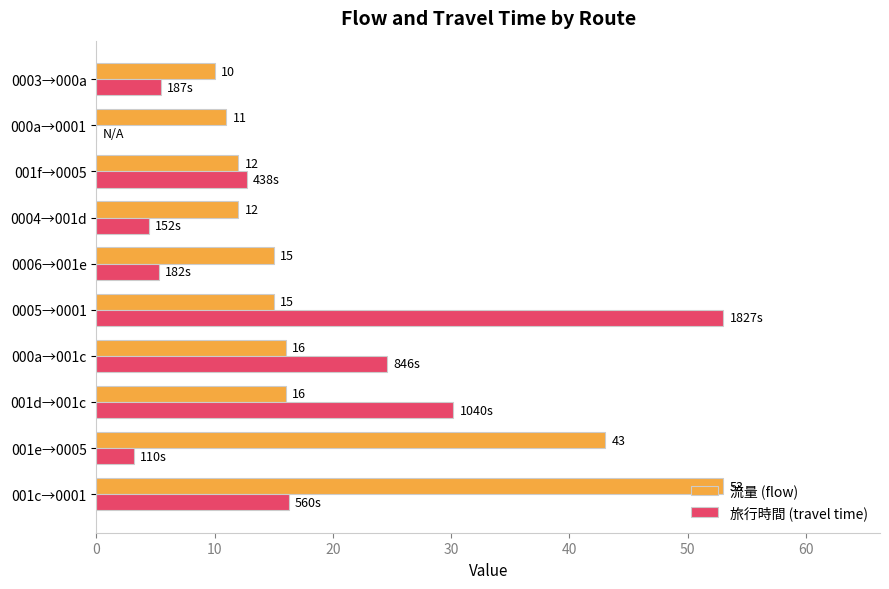

How many series are shown in this chart?

2